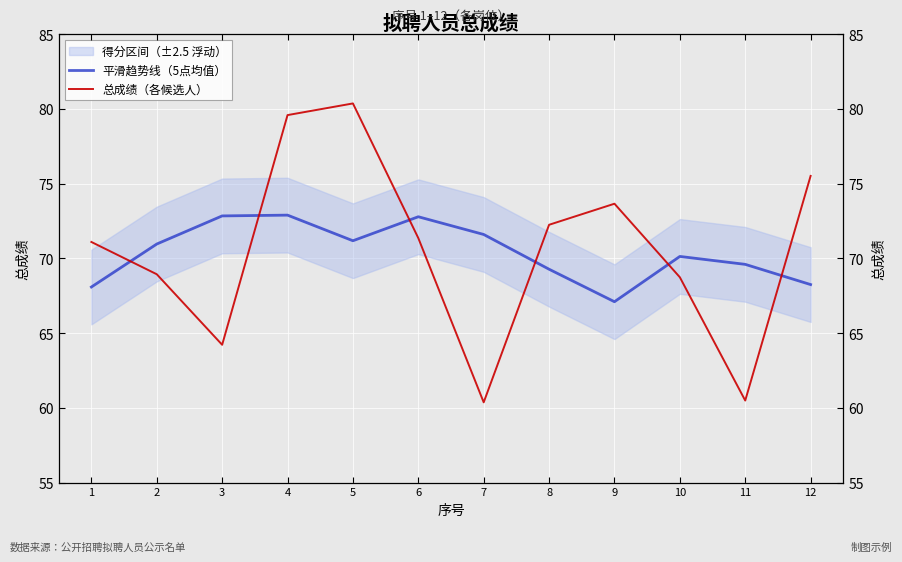

Reading left to right, transcribe all the data shown in this chart.

平滑趋势线（5点均值）: 1=68.1	2=71.0	3=72.8	4=72.9	5=71.2	6=72.8	7=71.6	8=69.3	9=67.1	10=70.1	11=69.6	12=68.2
总成绩（各候选人）: 1=71.1	2=68.9	3=64.2	4=79.6	5=80.4	6=71.4	7=60.4	8=72.2	9=73.7	10=68.7	11=60.5	12=75.5